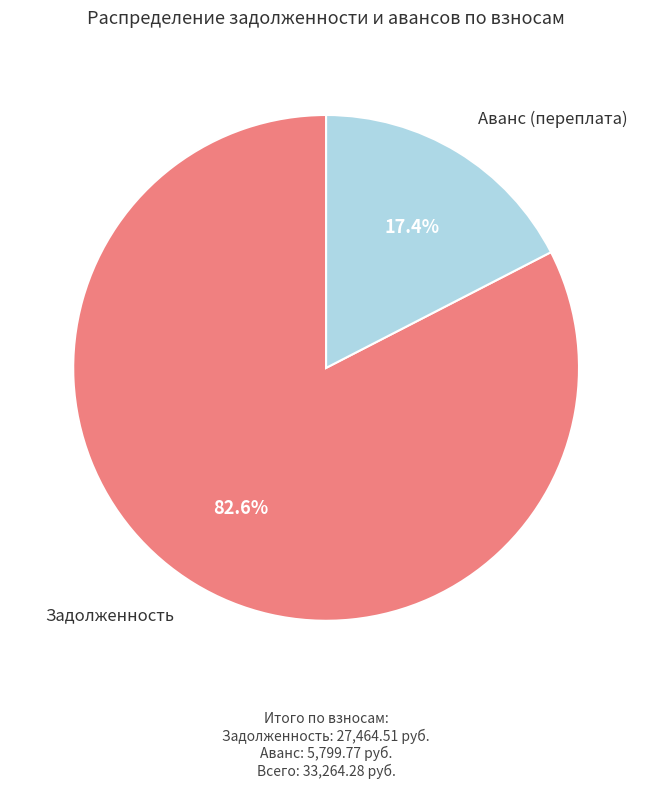

Is there a majority slice in this chart?

Yes